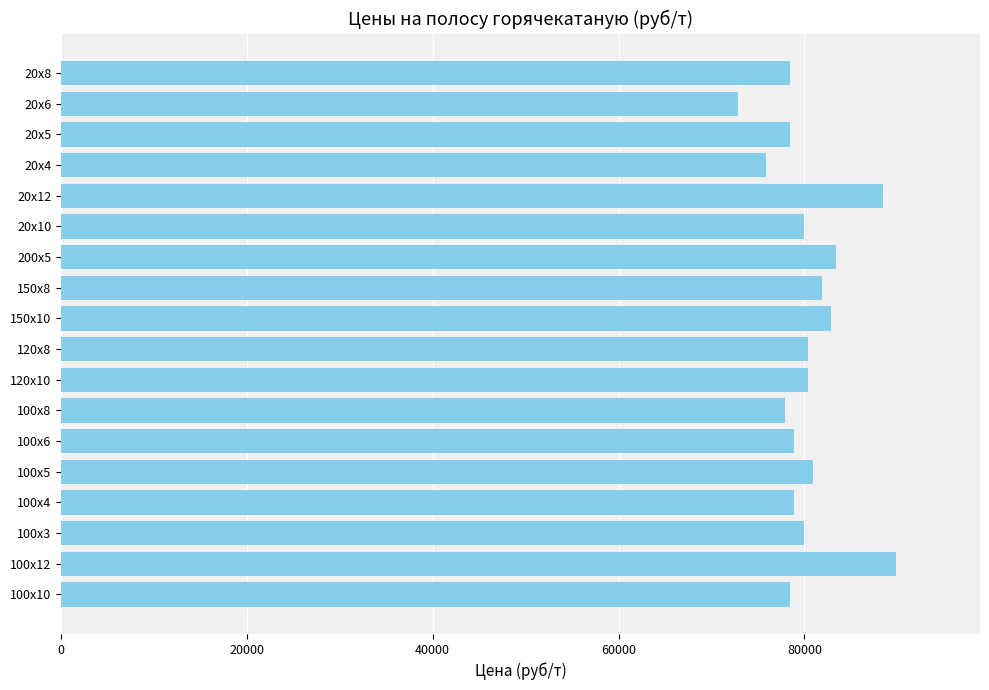

What is the sum of all values?

1447700